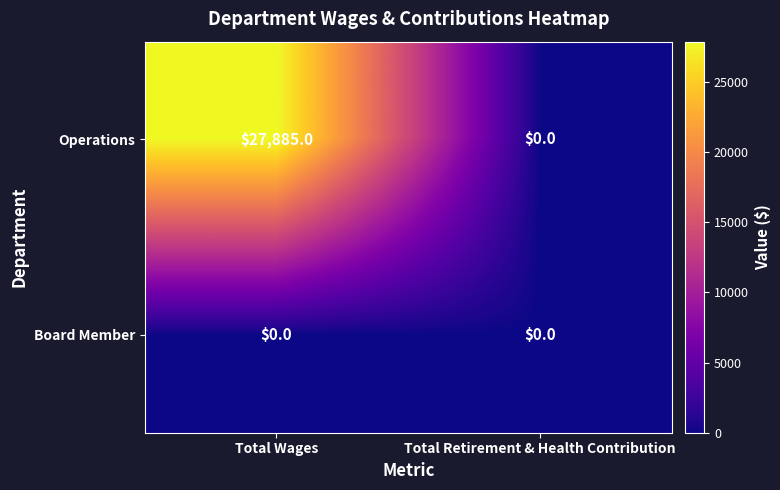

At which label does Operations reach its minimum?

Total Retirement & Health Contribution